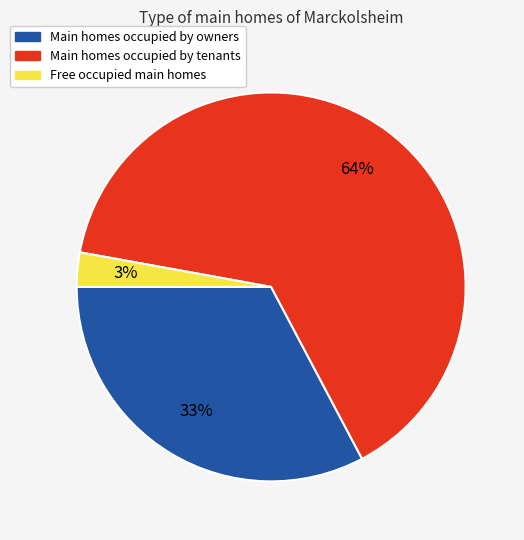

What percentage is the Free occupied main homes slice, to the nearest percent?

3%